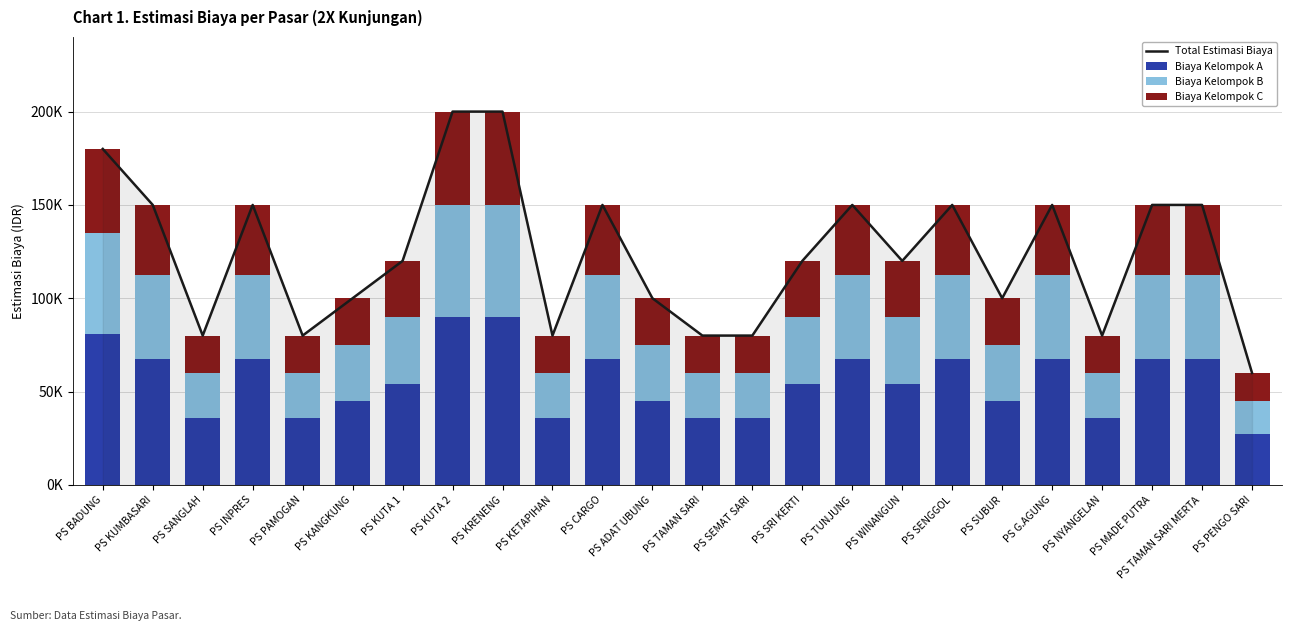

What is the value of the Biaya Kelompok C bar at the 15th from the left?

30000